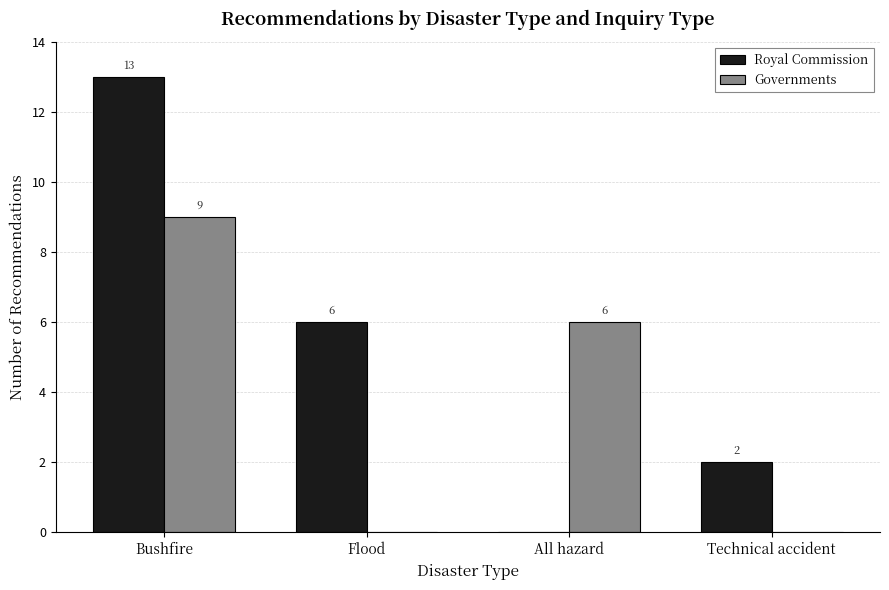

How many distinct data groups are displayed?

2